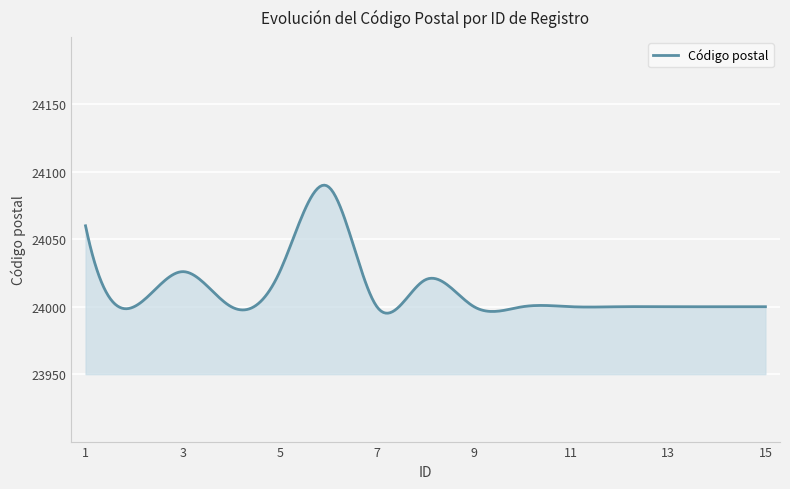

What is the greatest value displayed?

24090.1